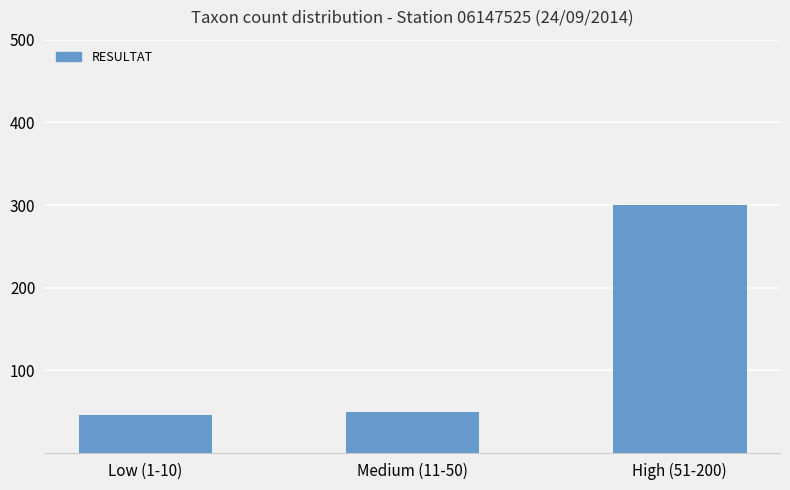

What is the difference between the maximum and minimum values?

254